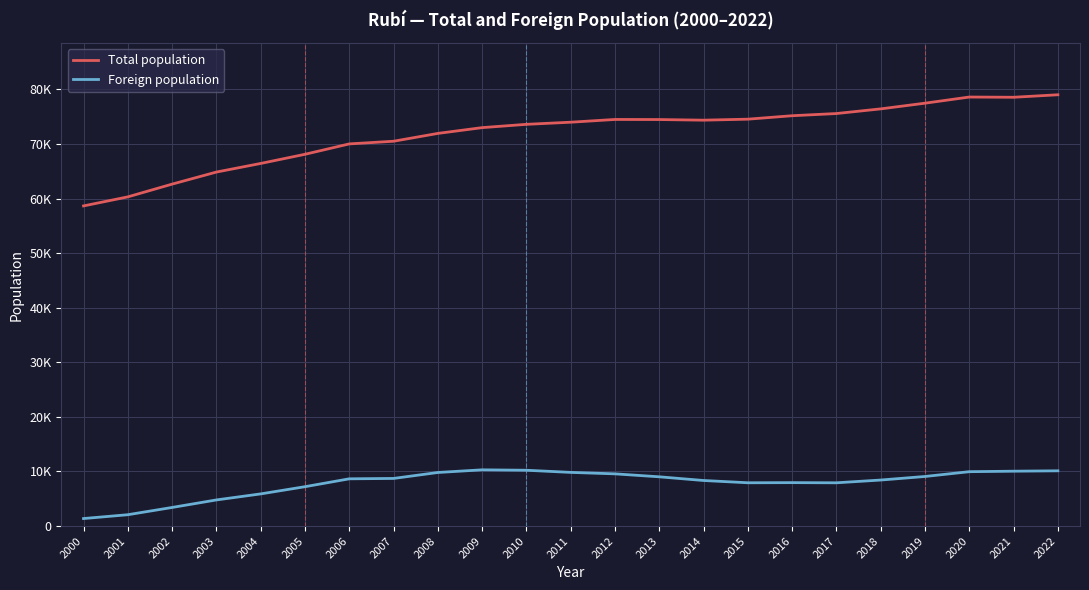

Where is the first local maximum for Total population?

2012